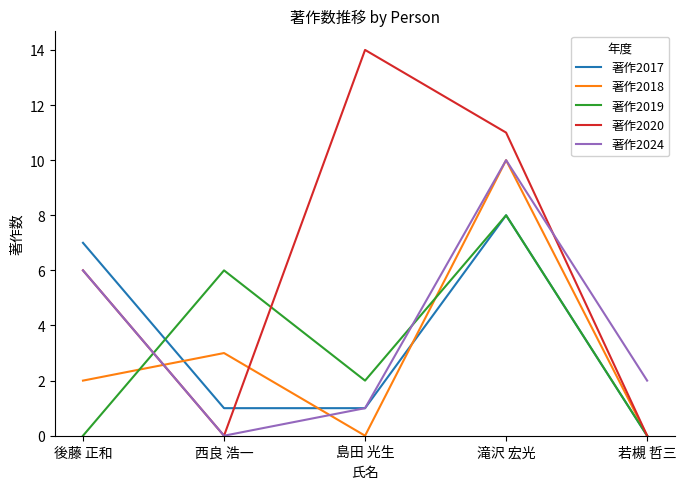

Count the number of data series in this chart.

5